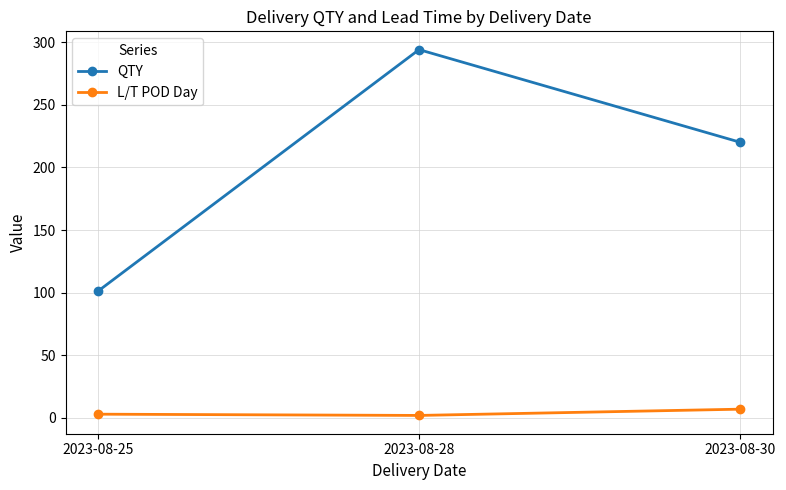

Where is QTY nearest to the value 197?

2023-08-30